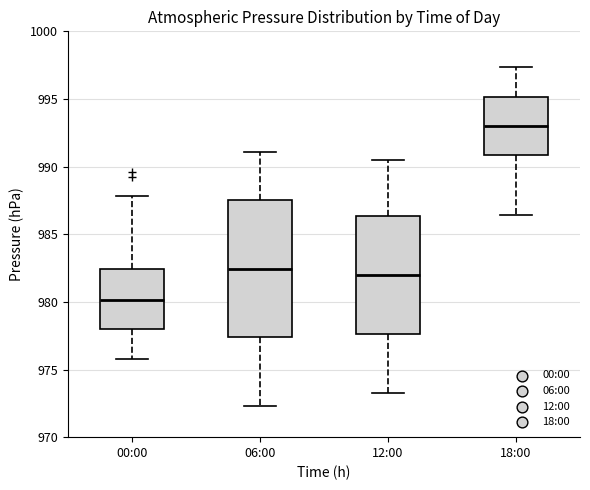

Reading left to right, read every box against the y-axis: the position of its median line, the range the box covers, and the ends of its whiskers. The values are not printed on the chart, so give them approximately, as read against the axis.

00:00: median 980.0, box 978.0 to 982.5, whiskers 976.0 to 988.0
06:00: median 982.5, box 977.5 to 987.5, whiskers 972.5 to 991.0
12:00: median 982.0, box 977.5 to 986.5, whiskers 973.5 to 990.5
18:00: median 993.0, box 991.0 to 995.0, whiskers 986.5 to 997.5